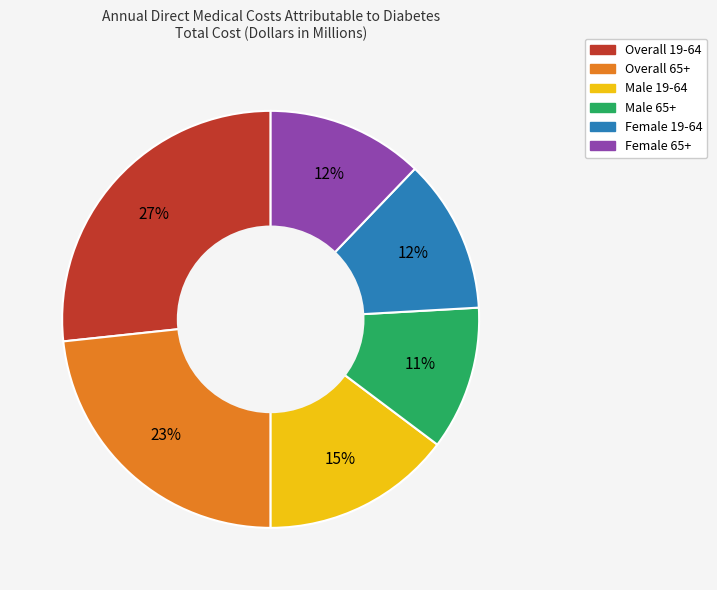

To the nearest percent, what is the combined percentage of Female 65+ and Overall 65+?

35%